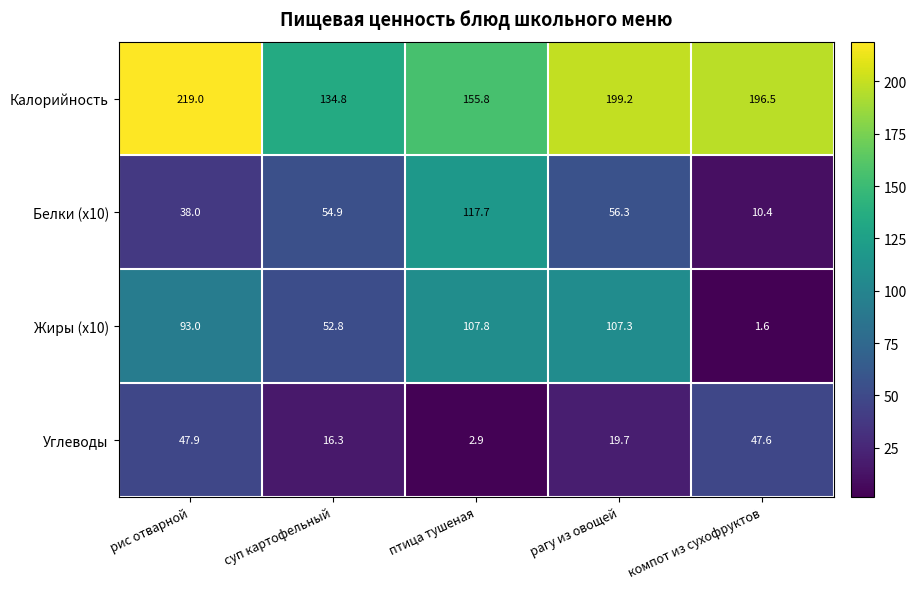

The value of Белки (x10) at птица тушеная is 48.4. True or false?

False